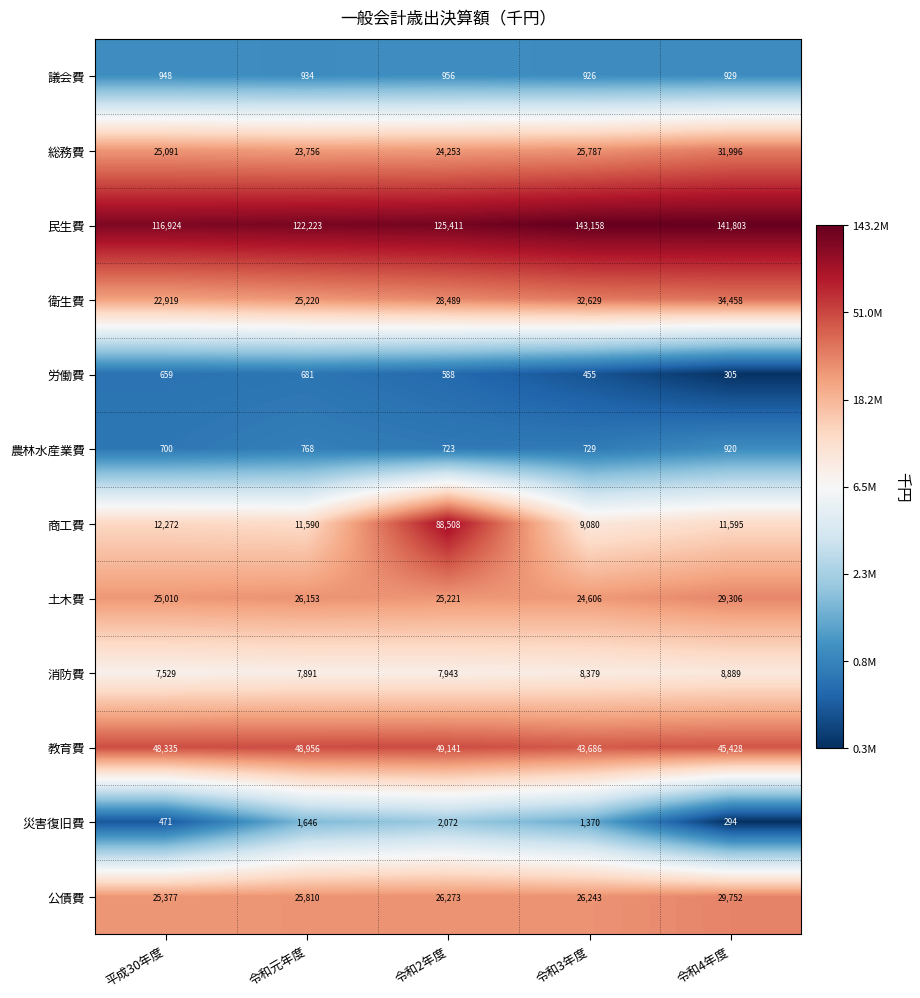

What is the maximum value for 土木費?

29306